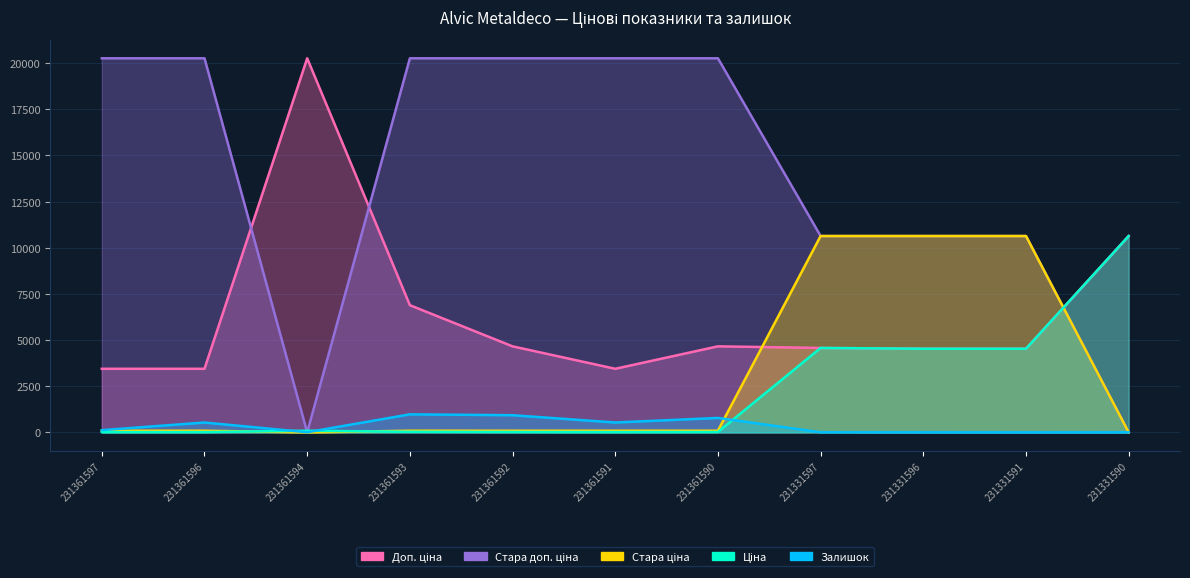

Where is the first local maximum for Доп. ціна?

231361594